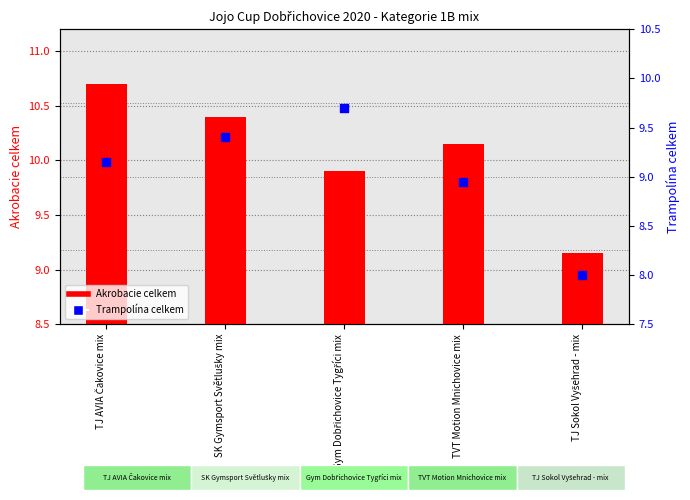

At how many categories does at least one series exceed 8?

5